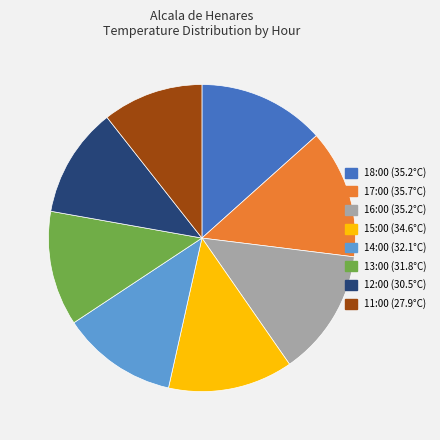

Does 14:00 (32.1°C) account for over 50% of the chart?

No